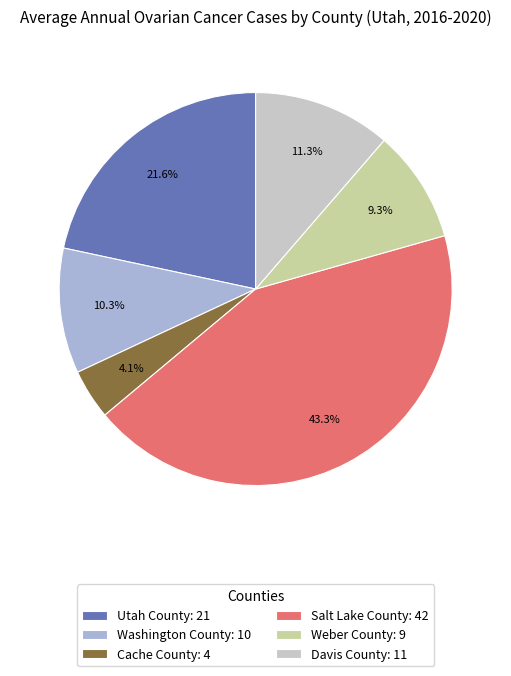

Is it true that Davis County is 17% of the pie?

False